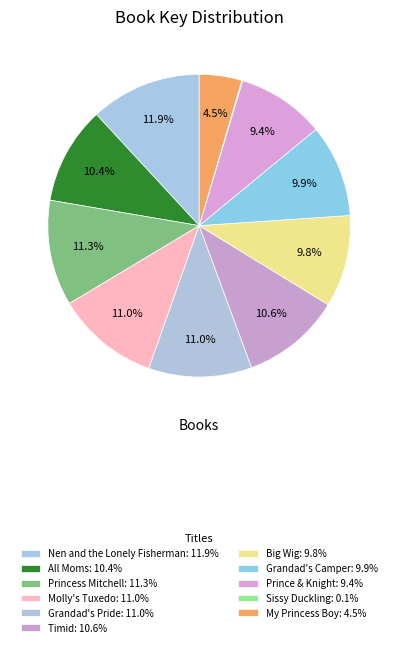

How many segments does this pie chart have?

11